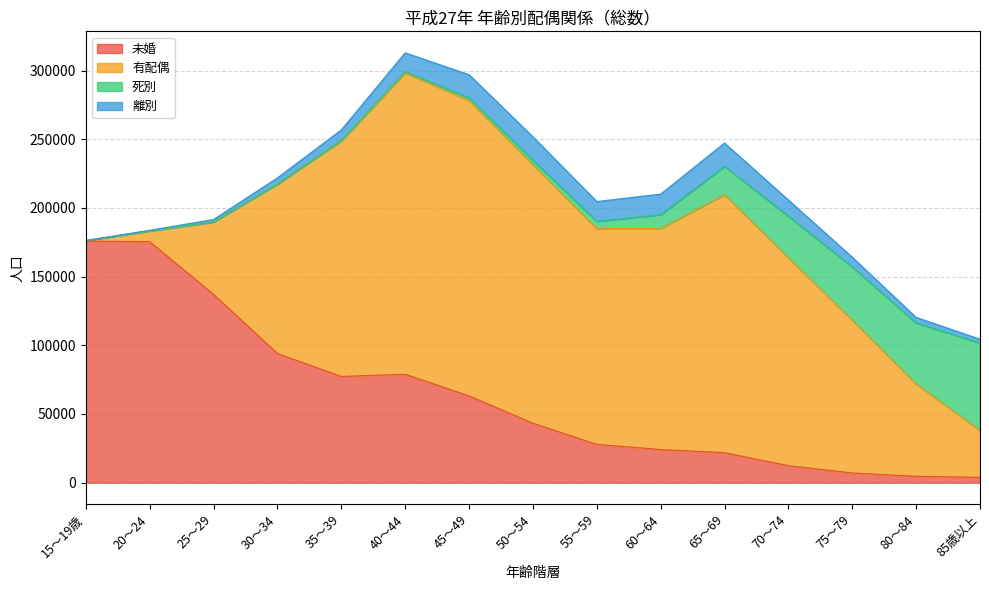

At how many categories does at least one series exceed 96563?

13